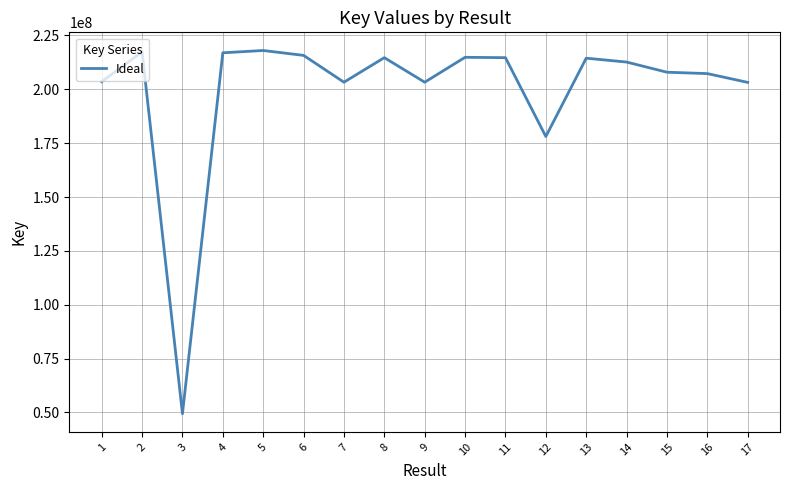

Approximately how many times larger is the value at 17 compared to 10?

0.9